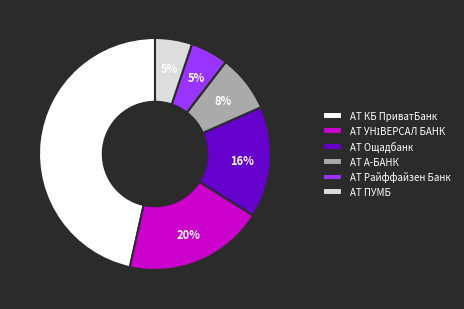

Does АТ Райффайзен Банк represent more than half of the total?

No